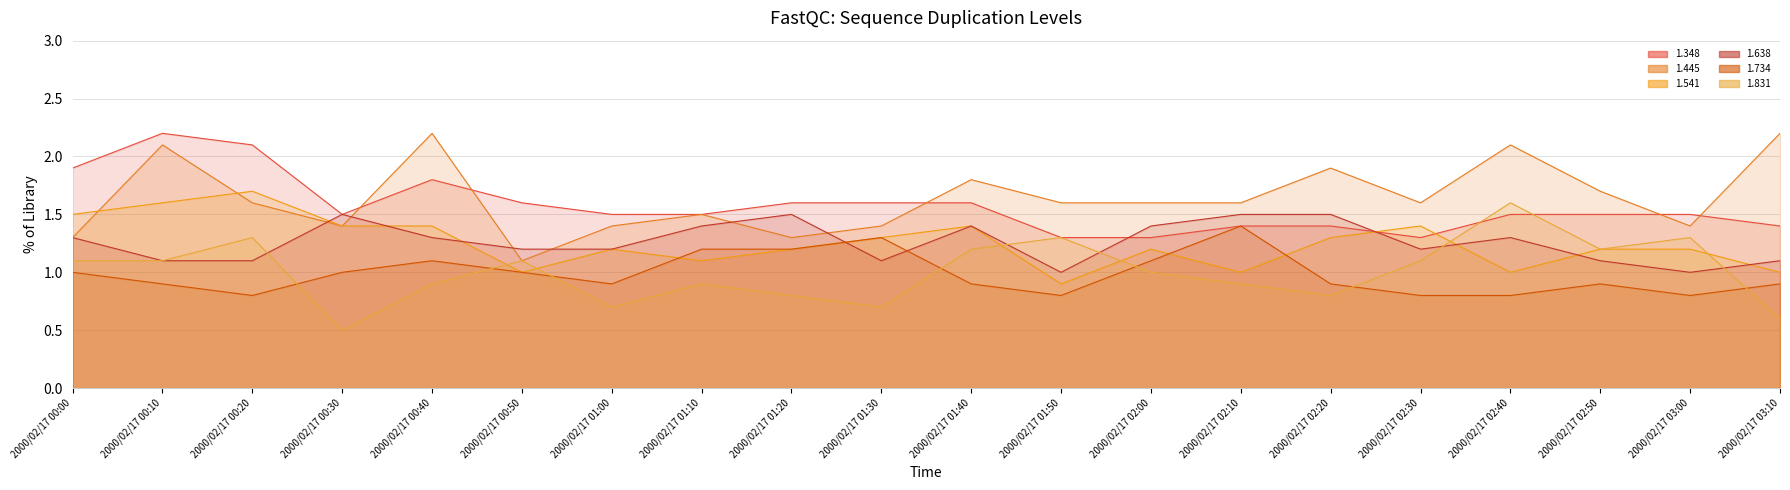

What is the highest value of the 1.445 line series?

2.2